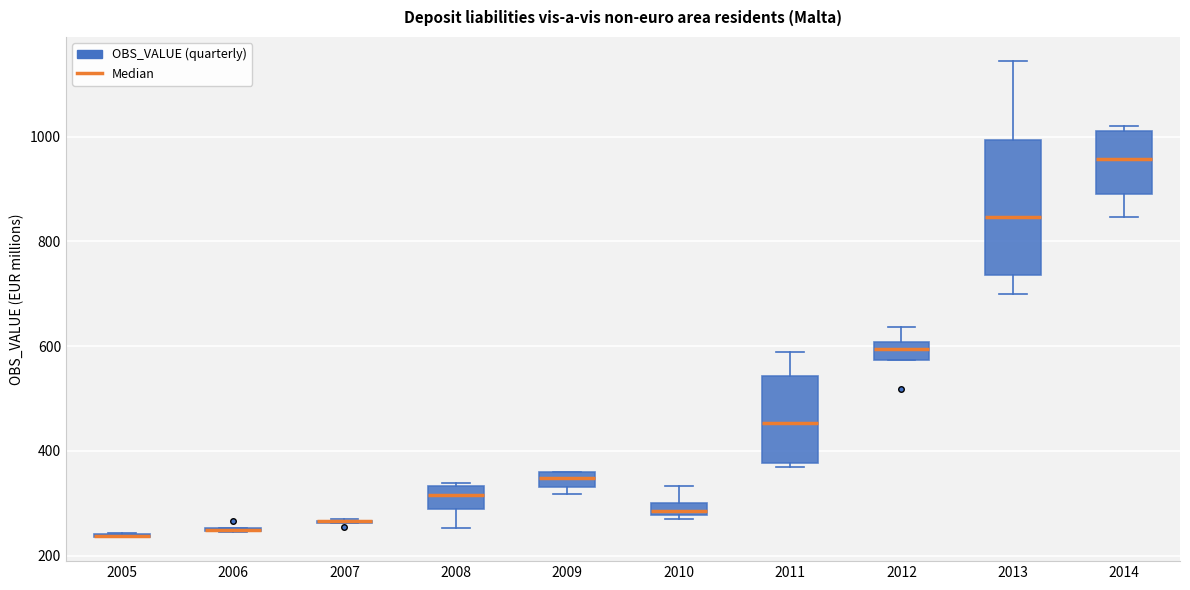

Where is the upper edge of the box at x = 2011 on the y-axis? The values are not printed on the chart, so give them approximately, as read against the axis.

540